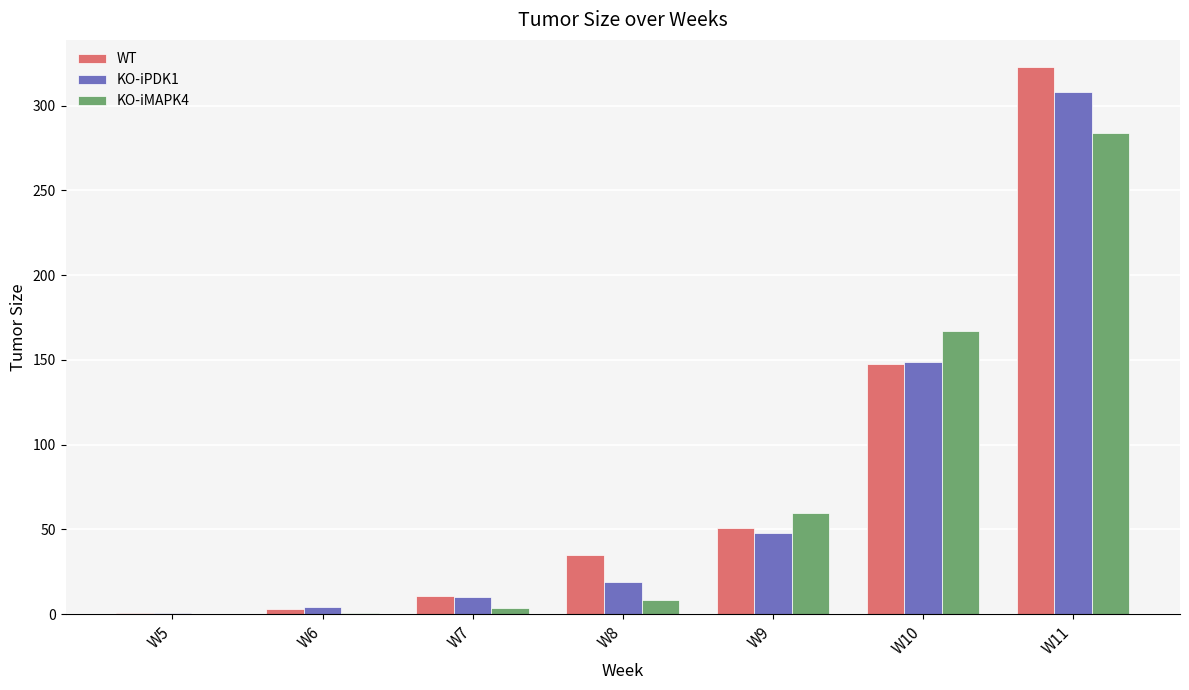

What is the total value across all series at W8?

62.5